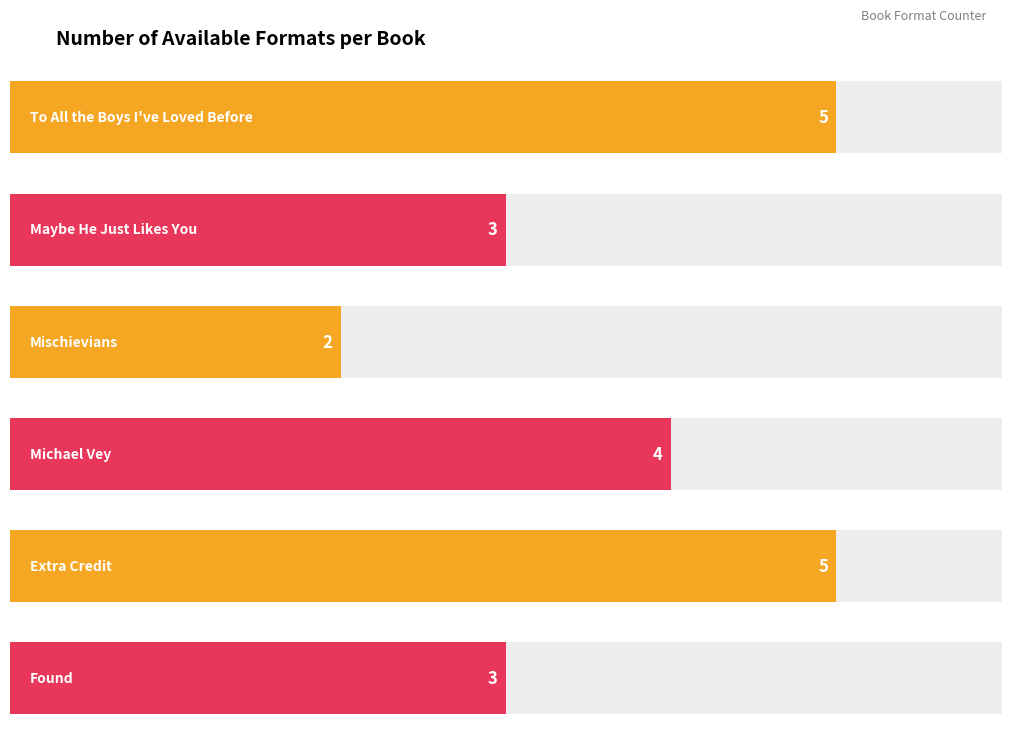

Which label corresponds to the largest value in the chart?

To All the Boys I've Loved Before